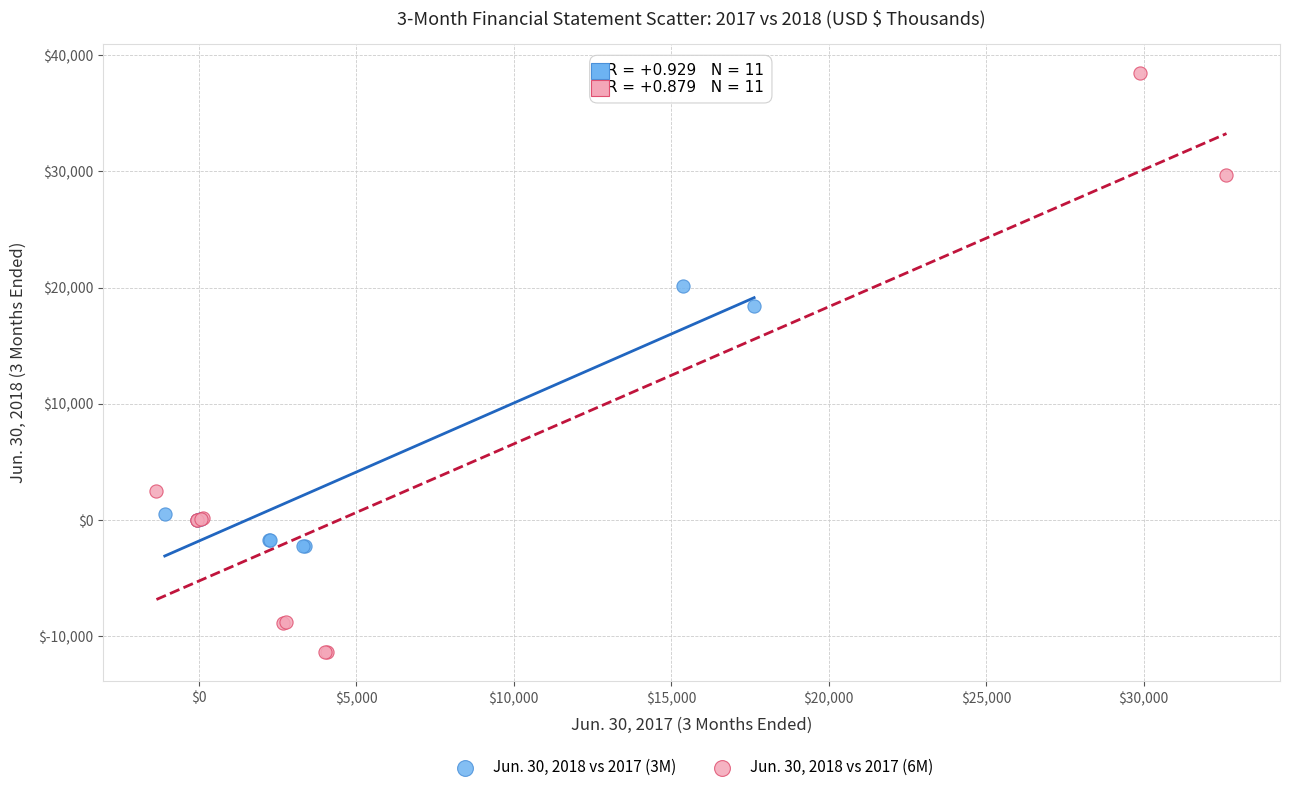

Which series contains the highest Y value?

Jun. 30, 2018 vs 2017 (6M)